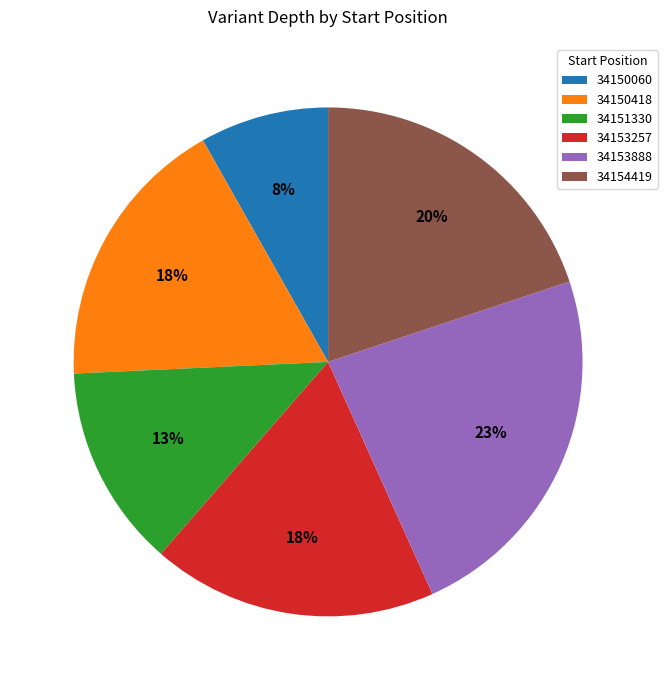

Approximately how many times larger is the value at 34154419 compared to 34153257?

1.1